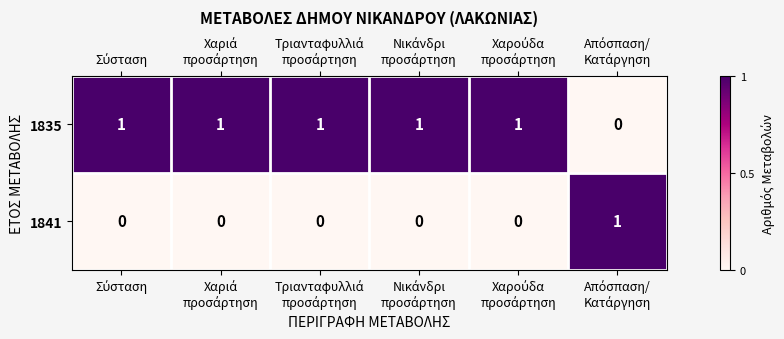

List the series in order of their overall mean, lowest first.

1841, 1835